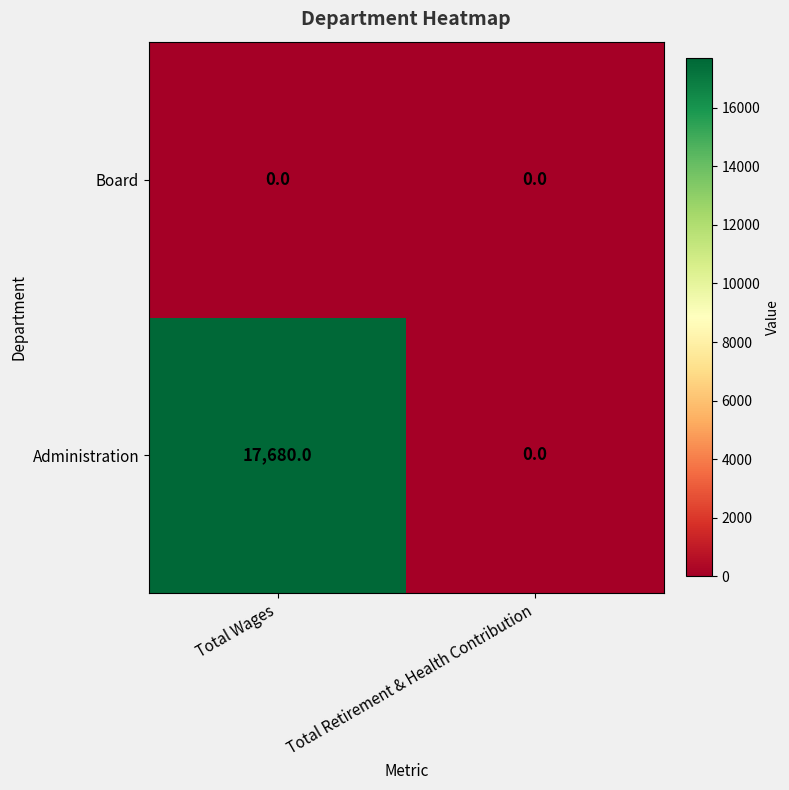

At which category is the sum across all series the highest?

Total Wages